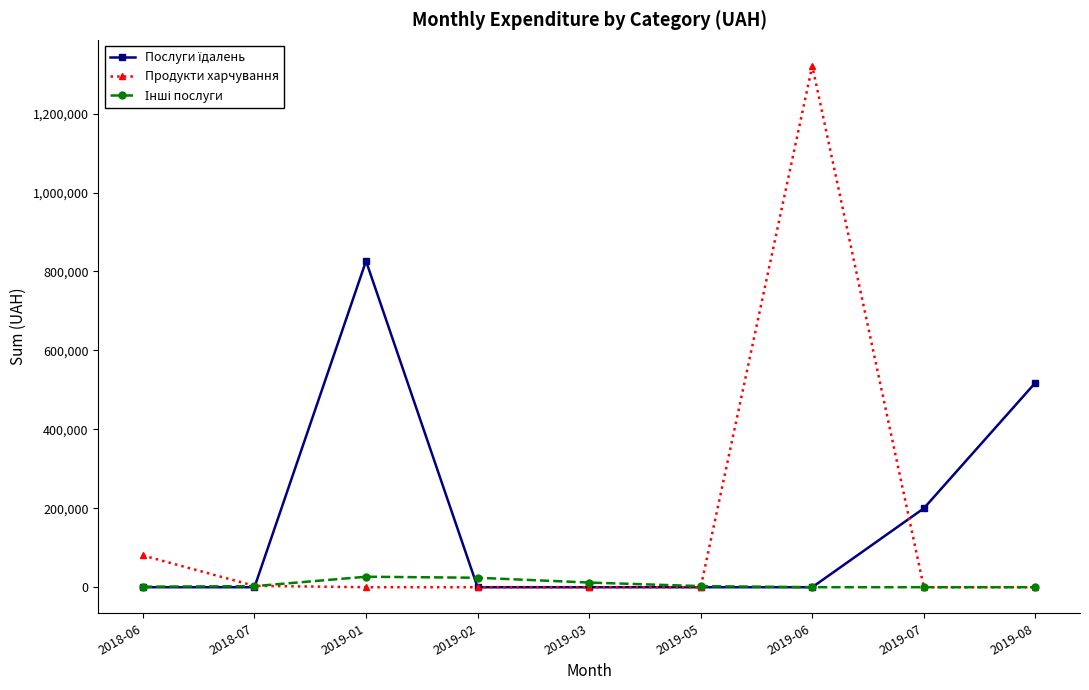

Where is Продукти харчування nearest to the value 660455?

2018-06